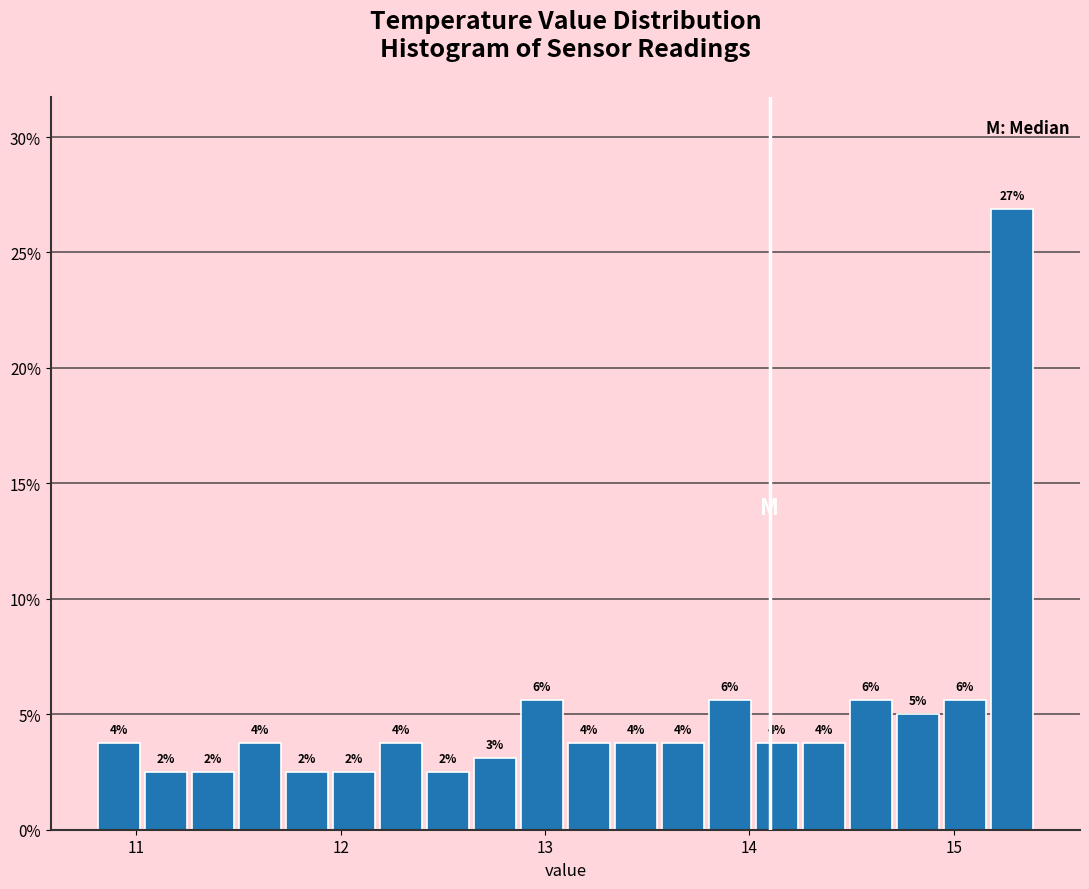

Read against the x-axis, roughly where is the centre of the tallest bar?

15.3